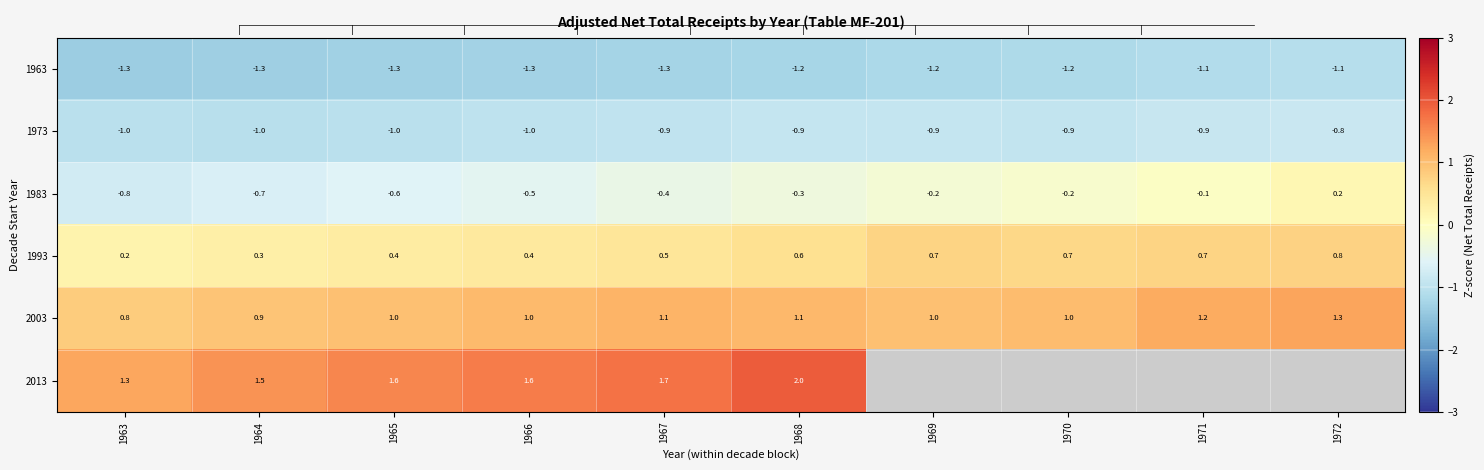

Is the value of 1963 at 1966 greater than the value of 1983 at 1966?

No